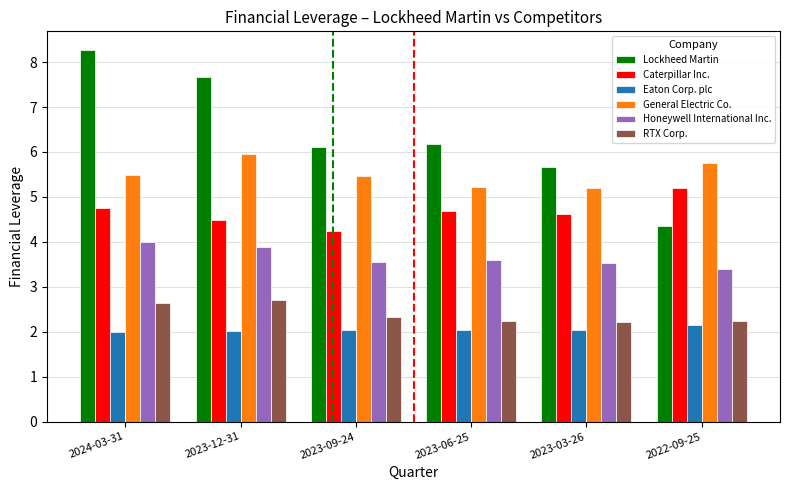

At 2023-12-31, list the series in order from largest to smallest.

Lockheed Martin, General Electric Co., Caterpillar Inc., Honeywell International Inc., RTX Corp., Eaton Corp. plc